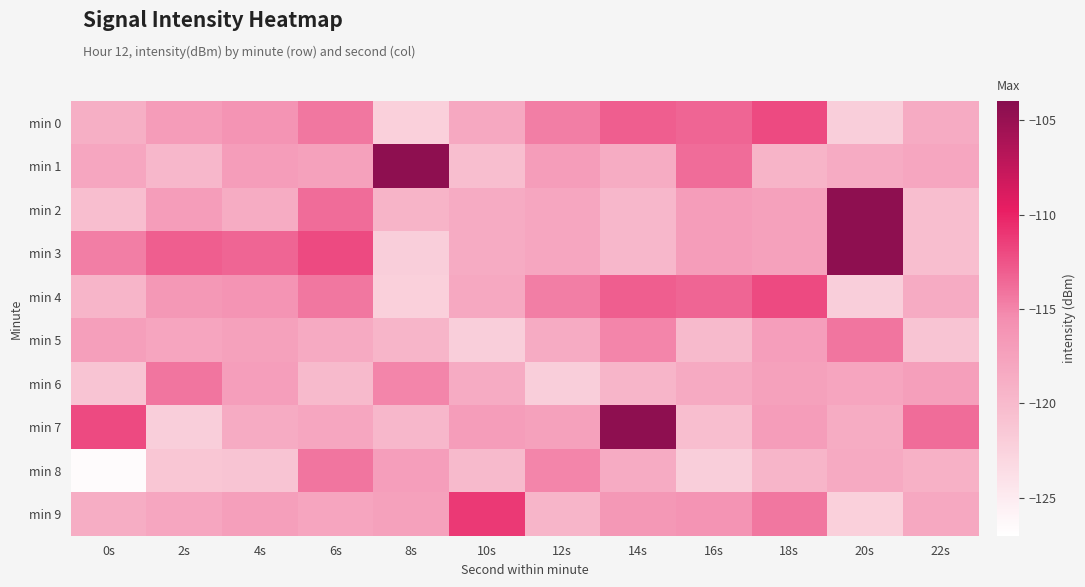

How many distinct data groups are displayed?

10